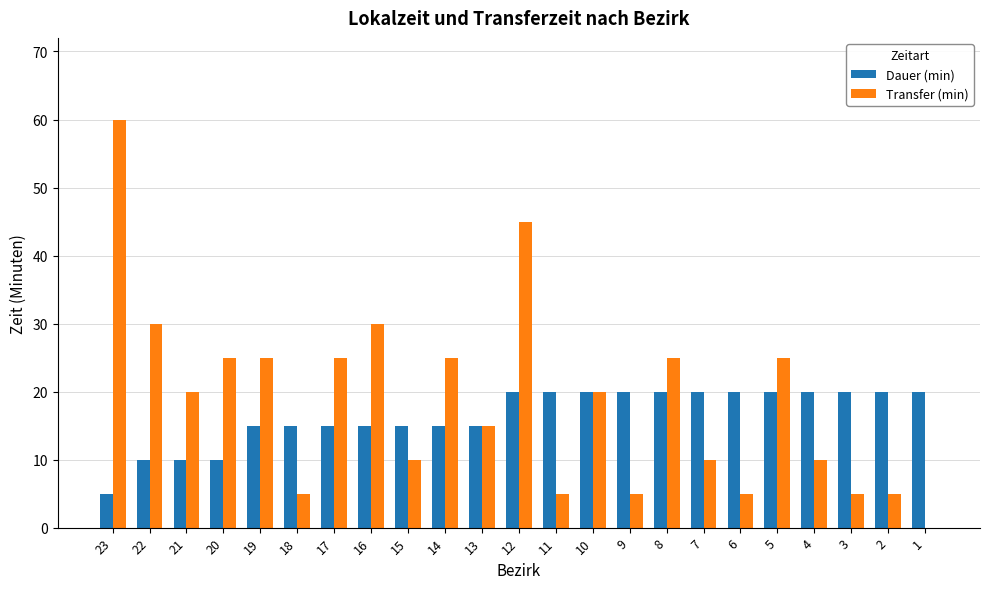

What is the greatest value displayed?

60